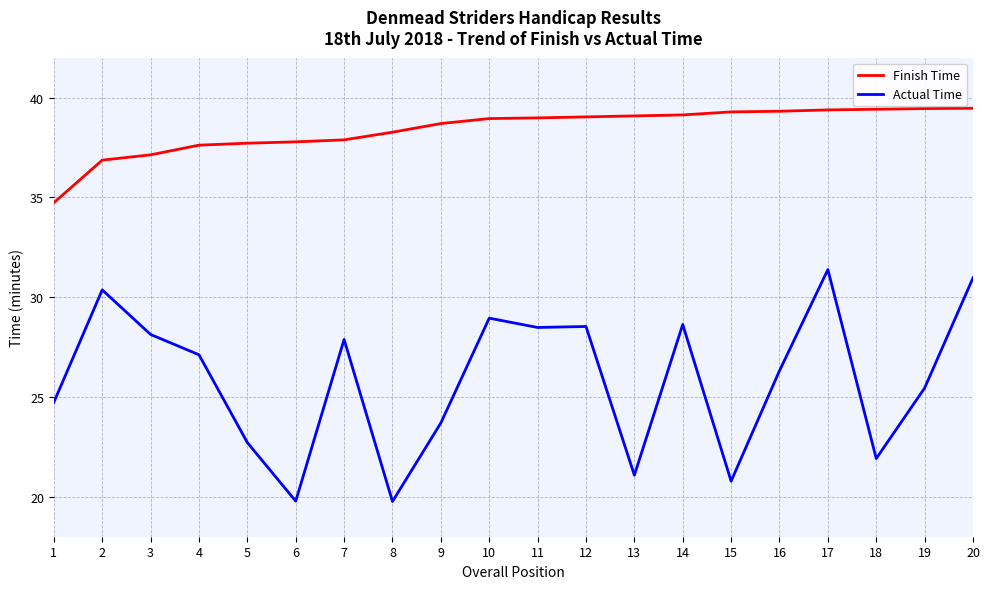

True or false: Finish Time and Actual Time intersect in this chart.

False